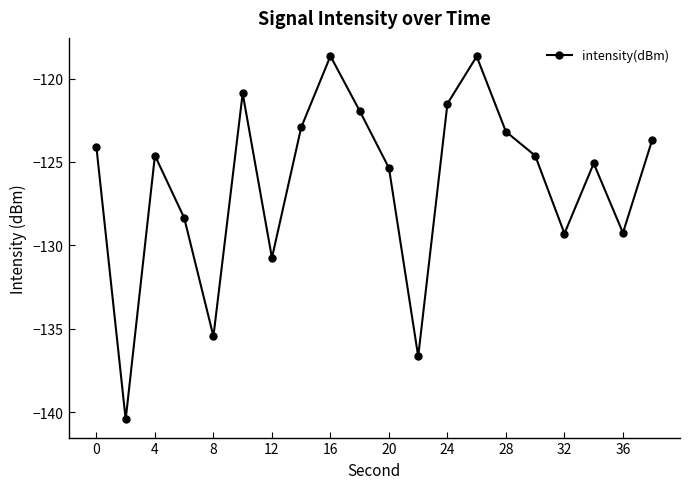

What is the average value?

-126.3